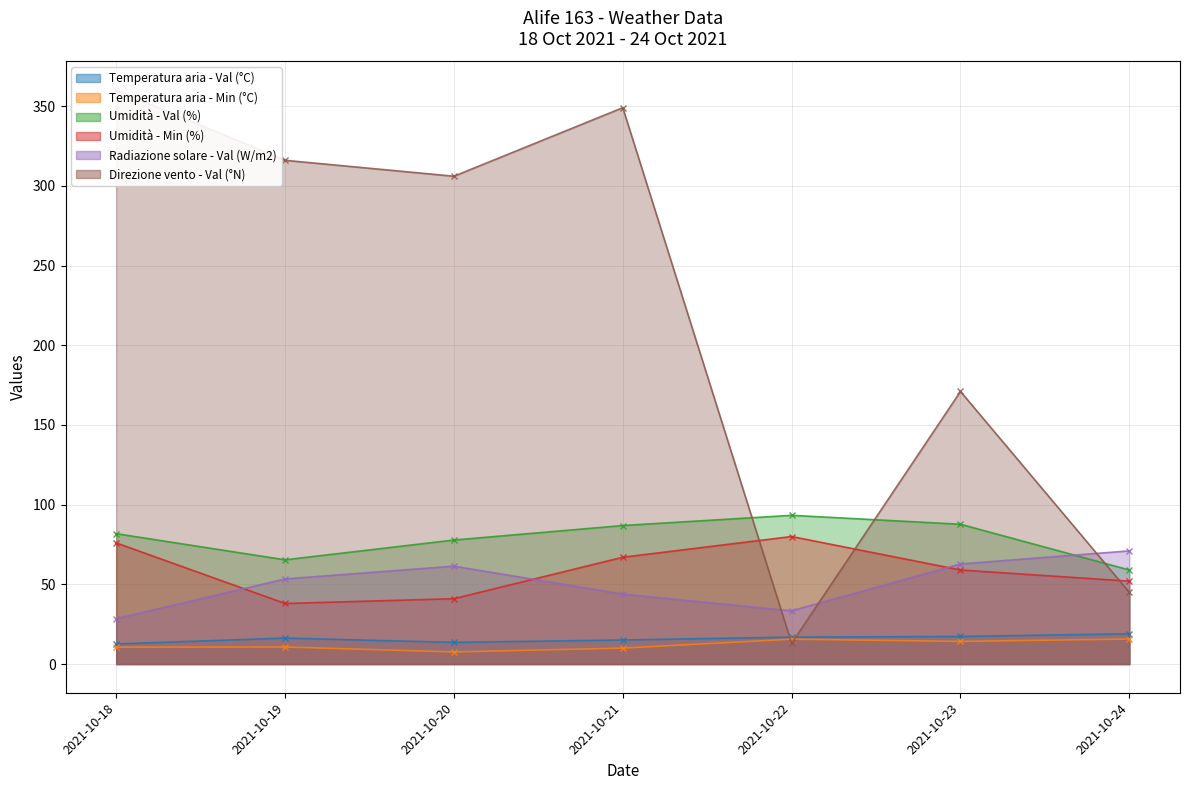

Where is Temperatura aria - Val (°C) nearest to the value 15?

2021-10-21